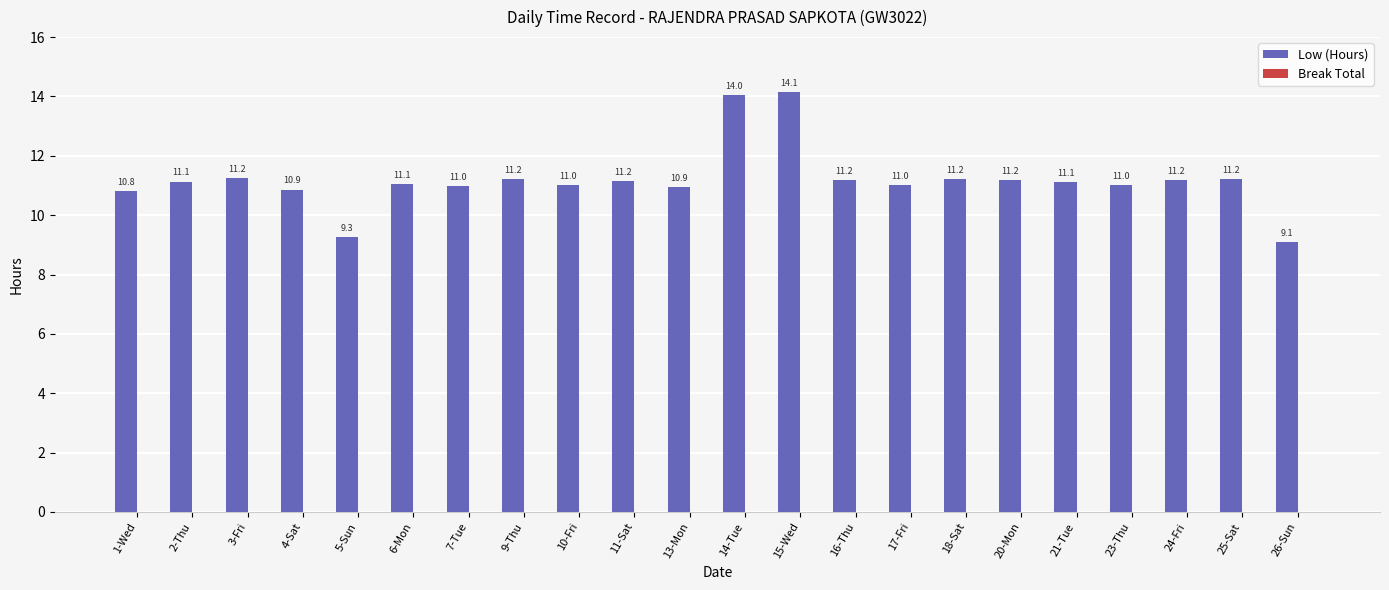

What is the difference between the maximum and minimum values?

5.0